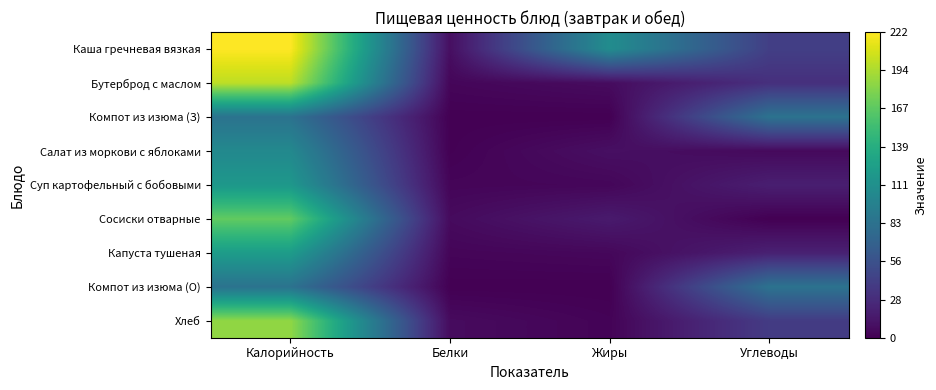

What is the sum of the Каша гречневая вязкая values at Жиры and Калорийность?

330.1